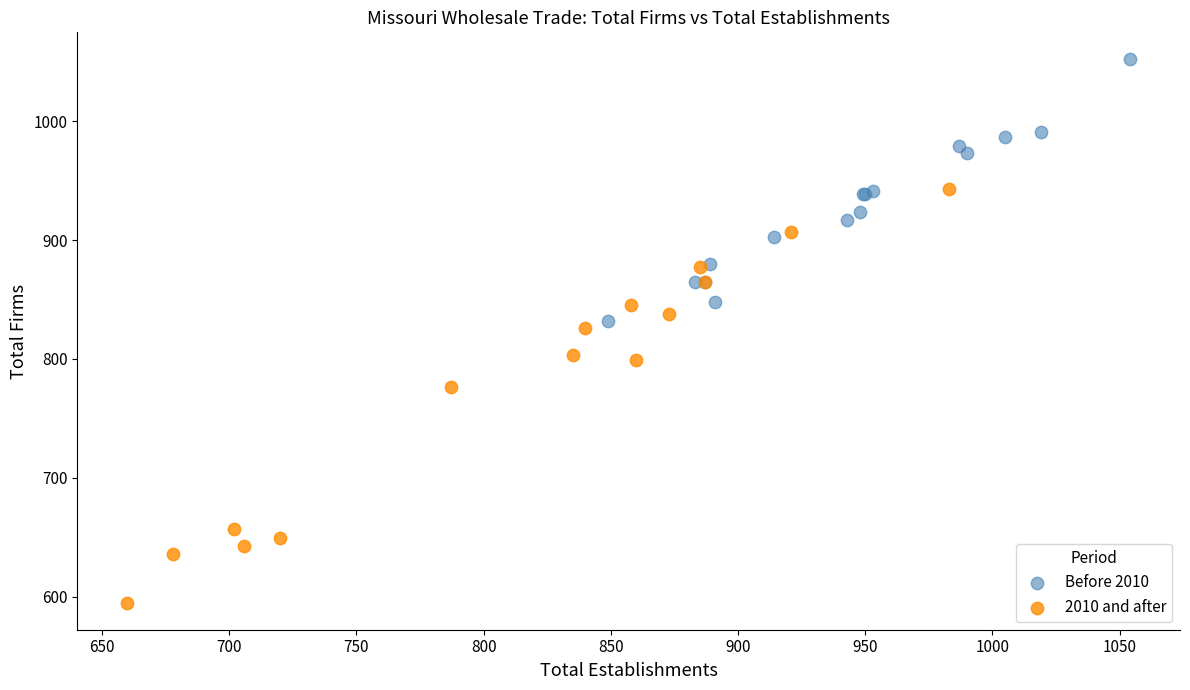

Which series has the largest Y range (max minus min)?

2010 and after